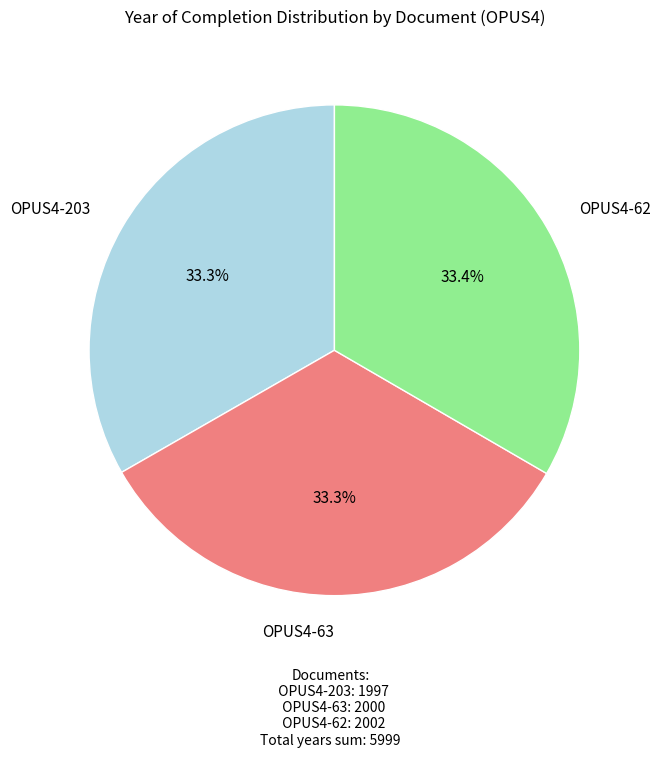

Is the sum of OPUS4-63 and OPUS4-62 greater than half?

Yes